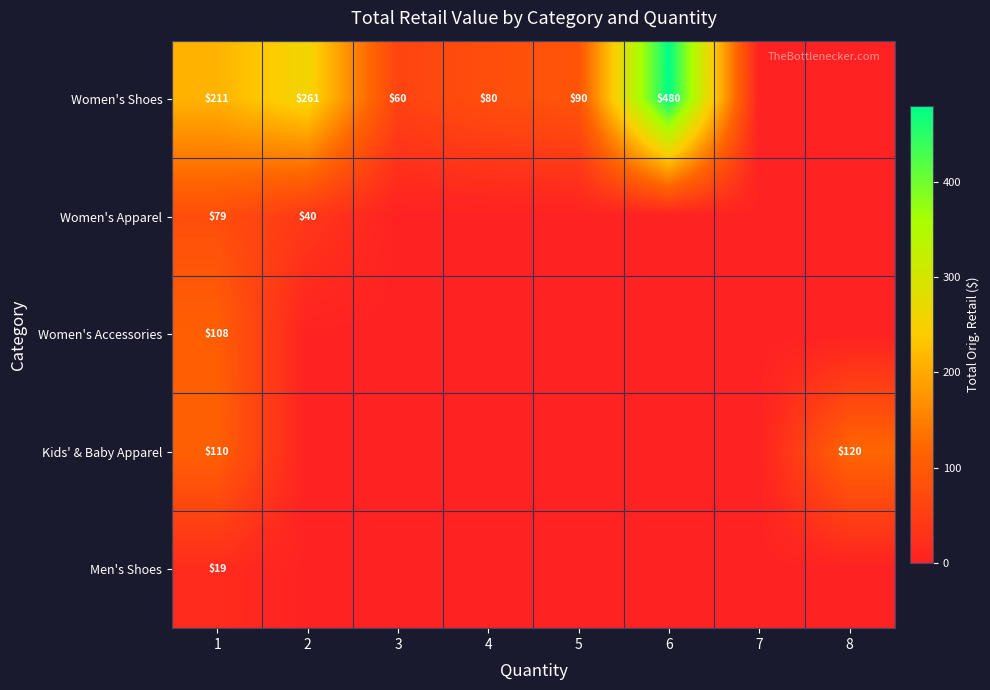

True or false: Women's Shoes has a value of 211 at 1.

True